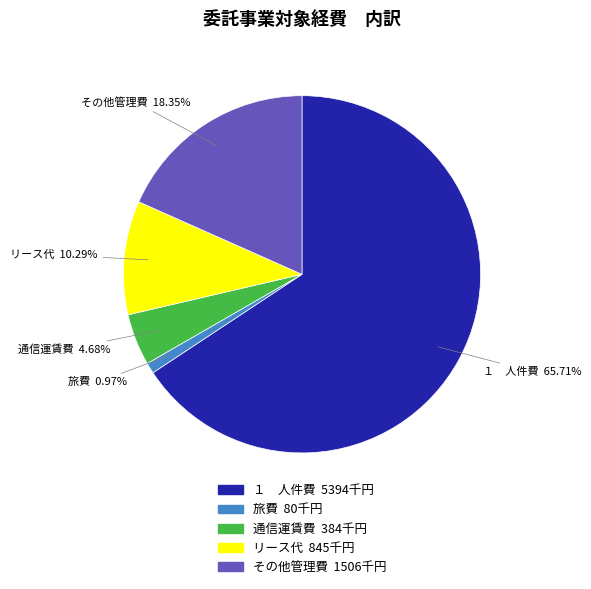

Count the number of slices in the pie.

5